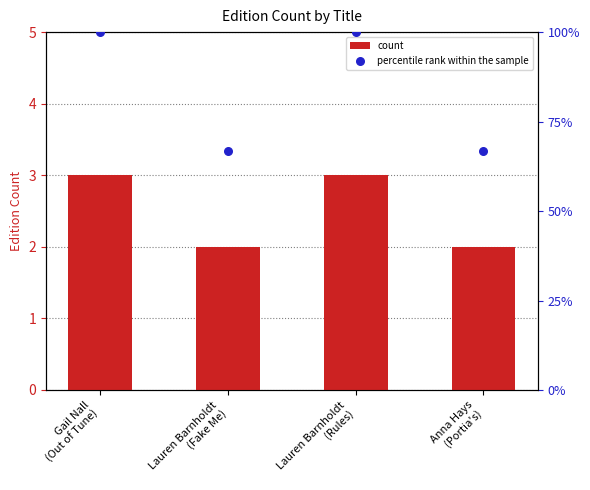

Which series has the largest Y range (max minus min)?

percentile rank within the sample